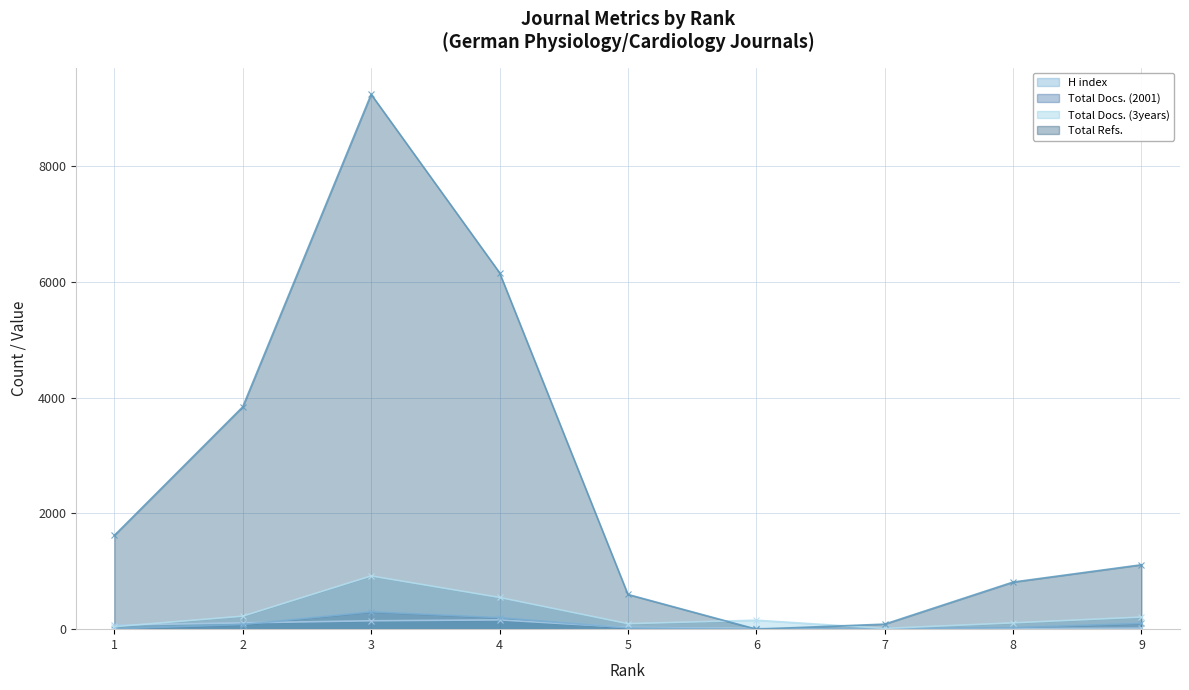

What is the greatest value displayed?

9244